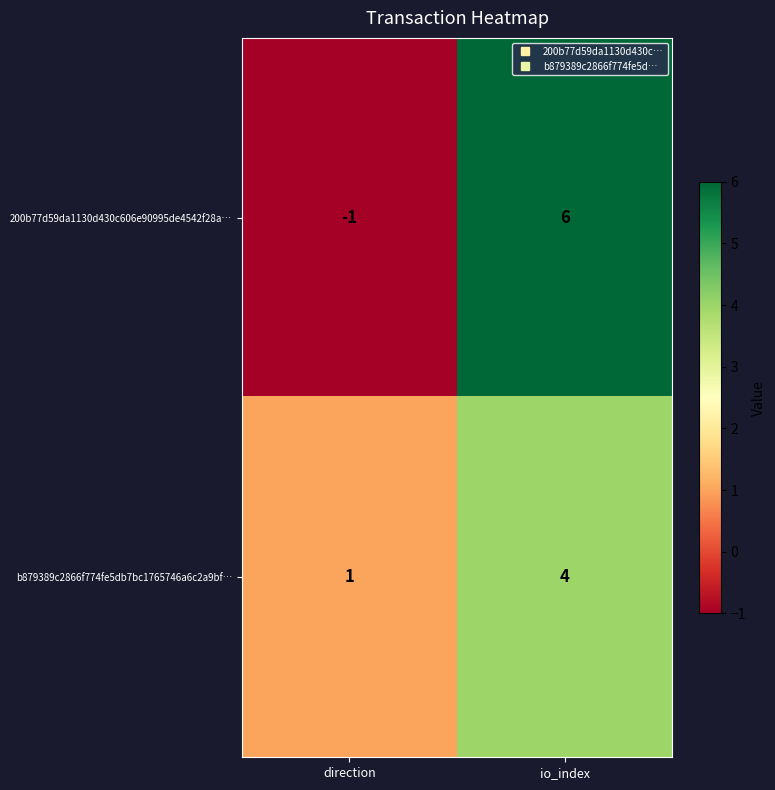

True or false: b879389c2866f774fe5db7bc1765746a6c2a9bf… has a value of 2 at direction.

False